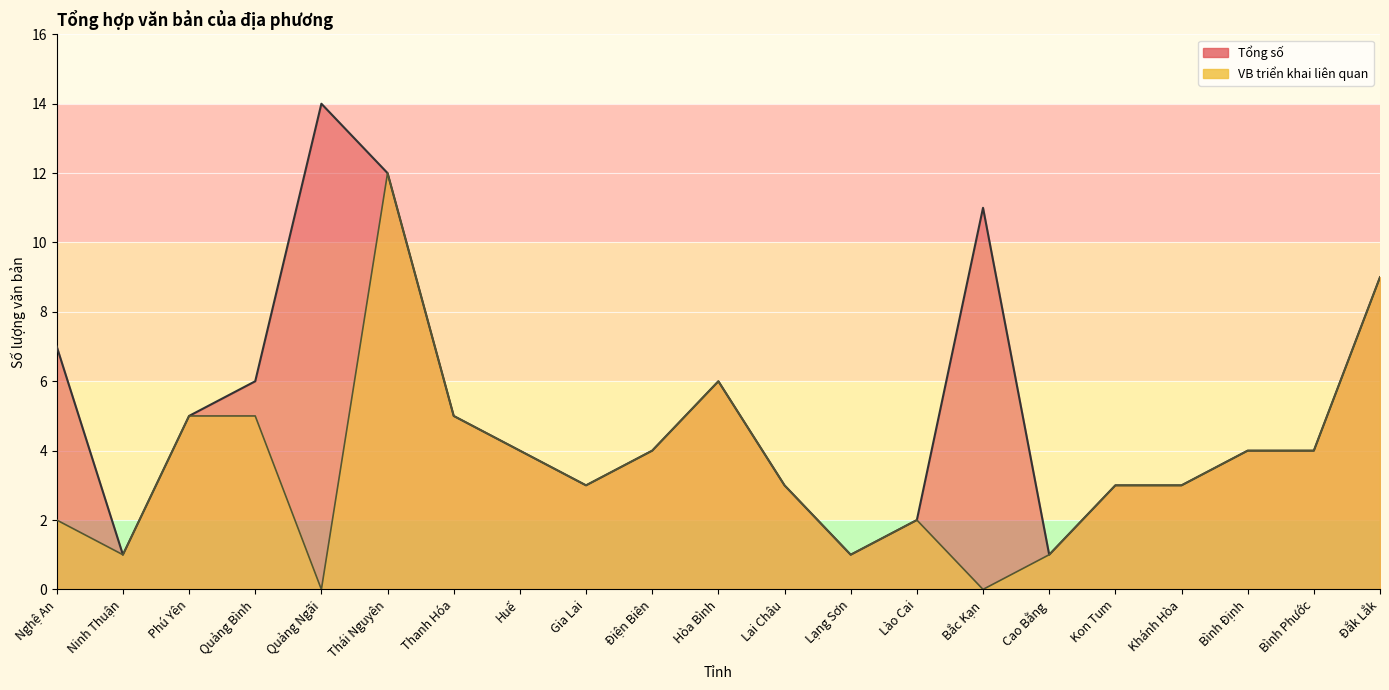

How many values in the VB triển khai liên quan series exceed 3?

10